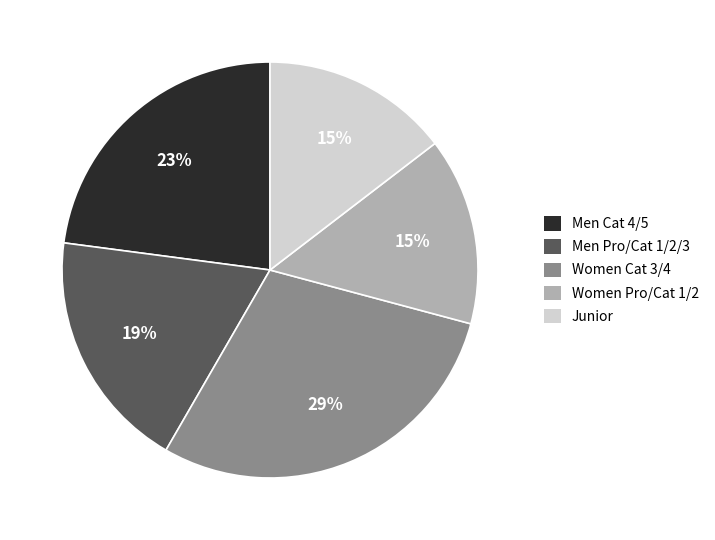

Count the number of slices in the pie.

5